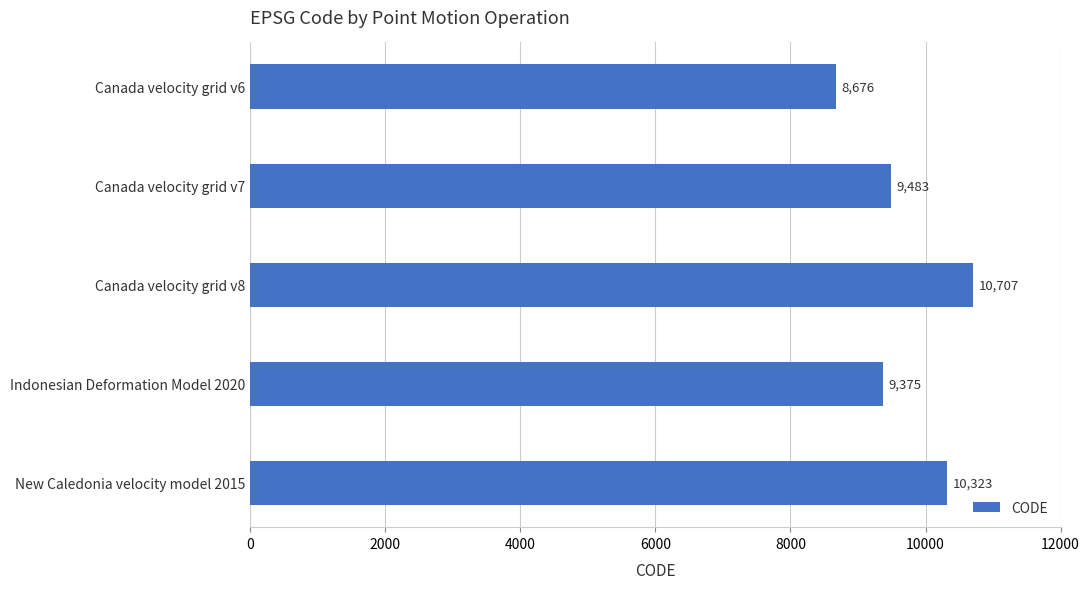

List the labels in order of value, largest first.

Canada velocity grid v8, New Caledonia velocity model 2015, Canada velocity grid v7, Indonesian Deformation Model 2020, Canada velocity grid v6